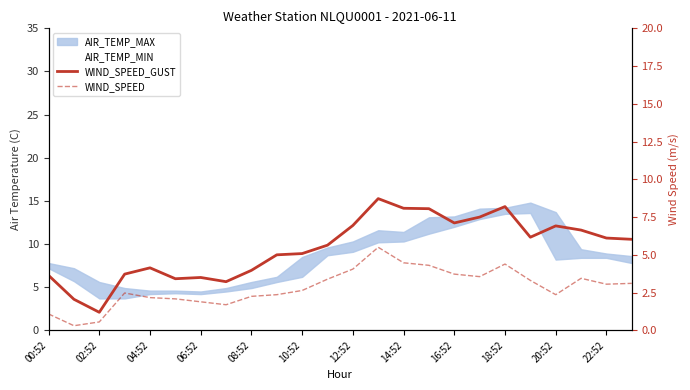

True or false: WIND_SPEED_GUST and WIND_SPEED intersect in this chart.

False